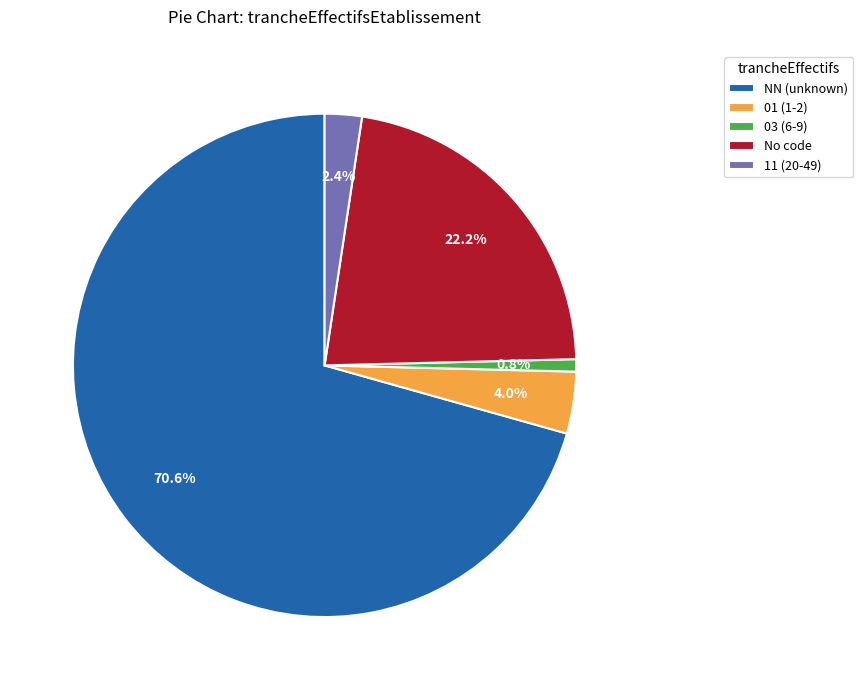

Rank the categories by value from highest to lowest.

NN (unknown), No code, 01 (1-2), 11 (20-49), 03 (6-9)